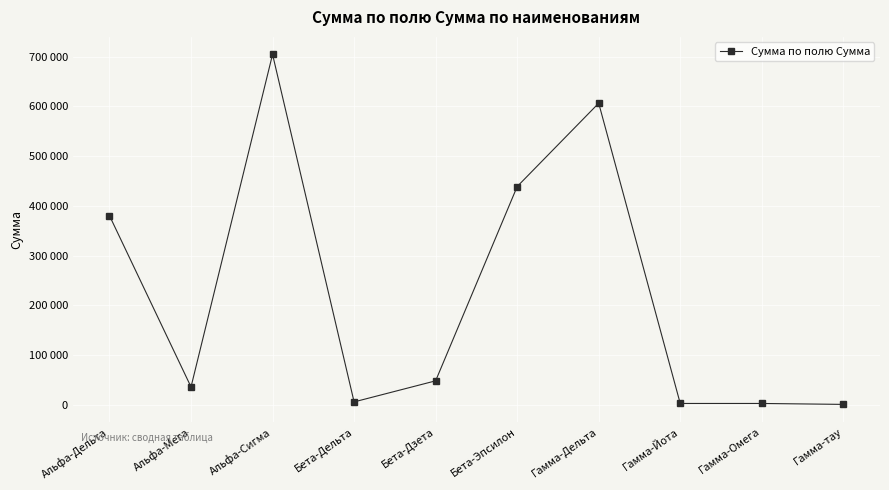

What is the minimum value shown in the chart?

468